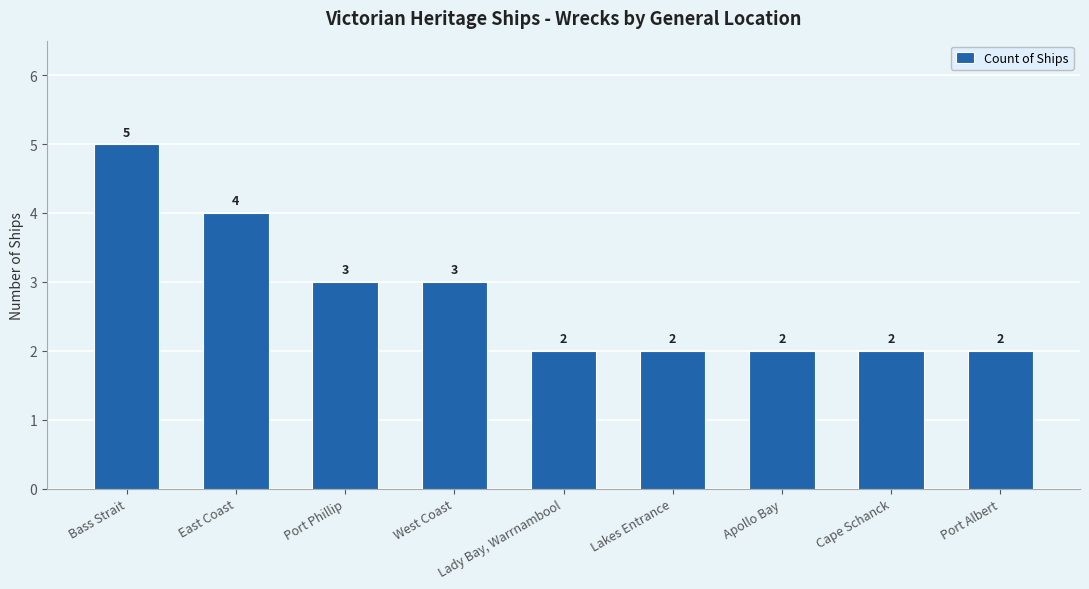

The value at Bass Strait is 5. True or false?

True